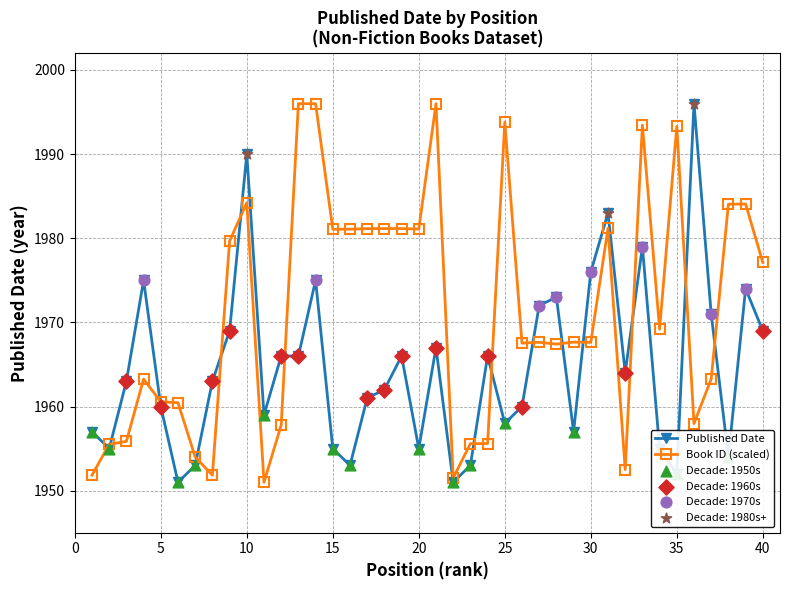

Which series has the largest total across all categories?

Book ID (scaled)